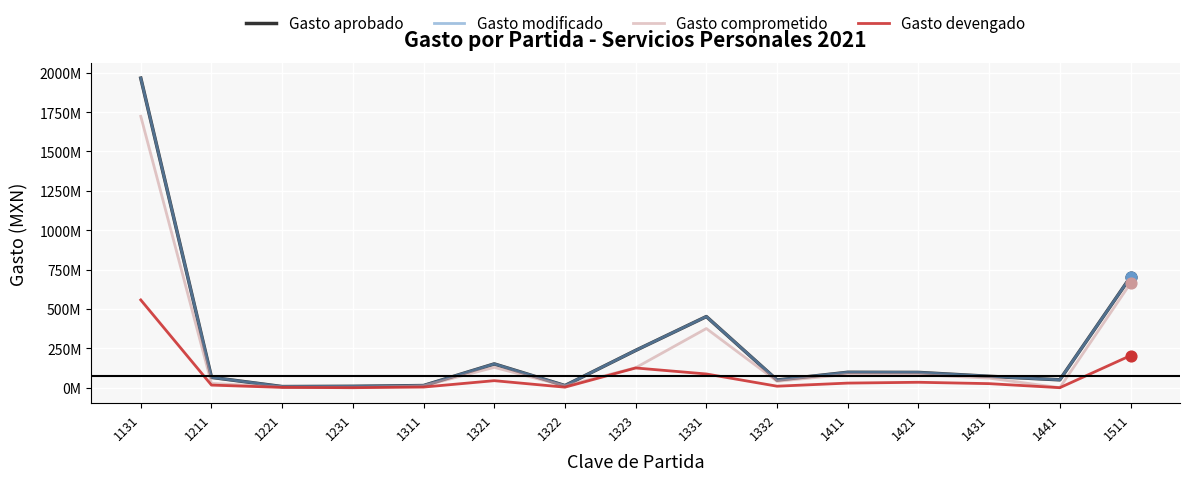

At how many categories does at least one series exceed 657619636?

2